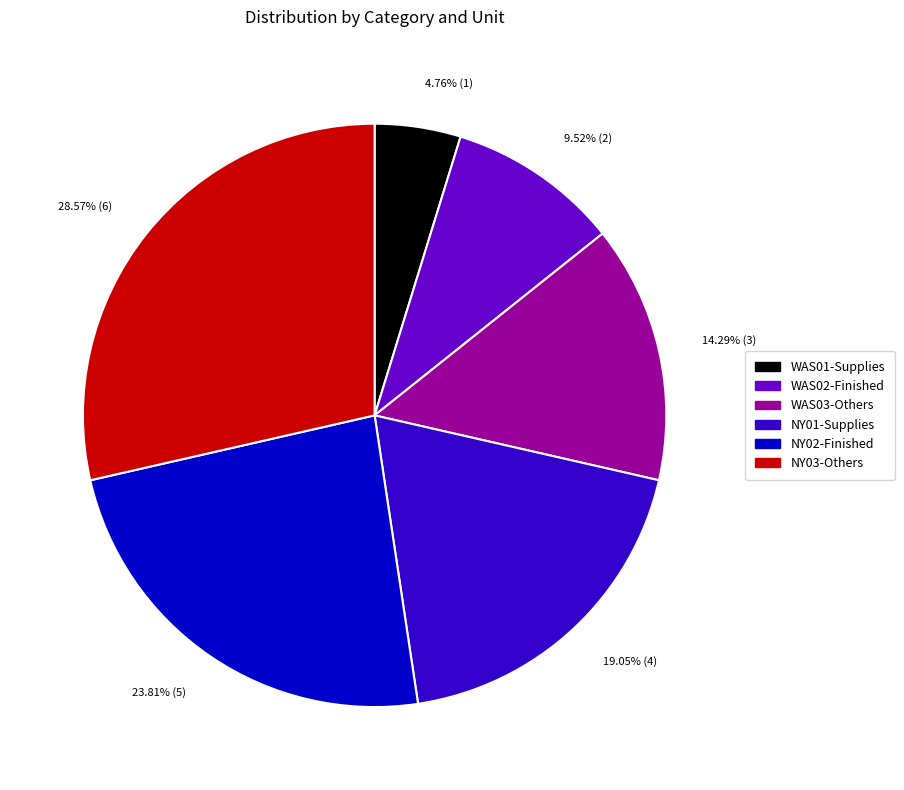

To the nearest percent, what percentage of the pie is NY02-Finished?

24%